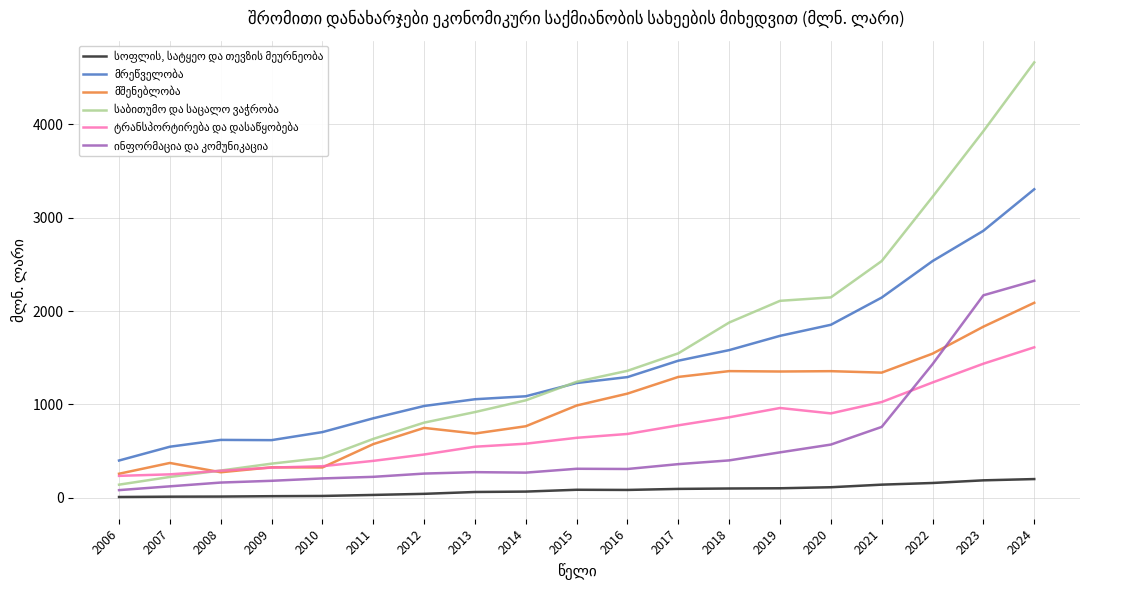

At which category is the sum across all series the highest?

2024